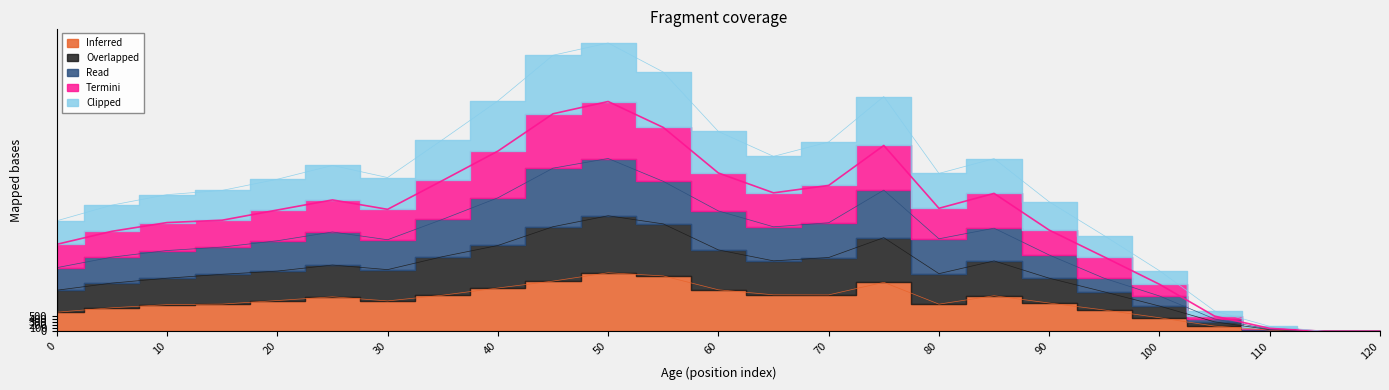

Does the chart have visible grid lines?

No